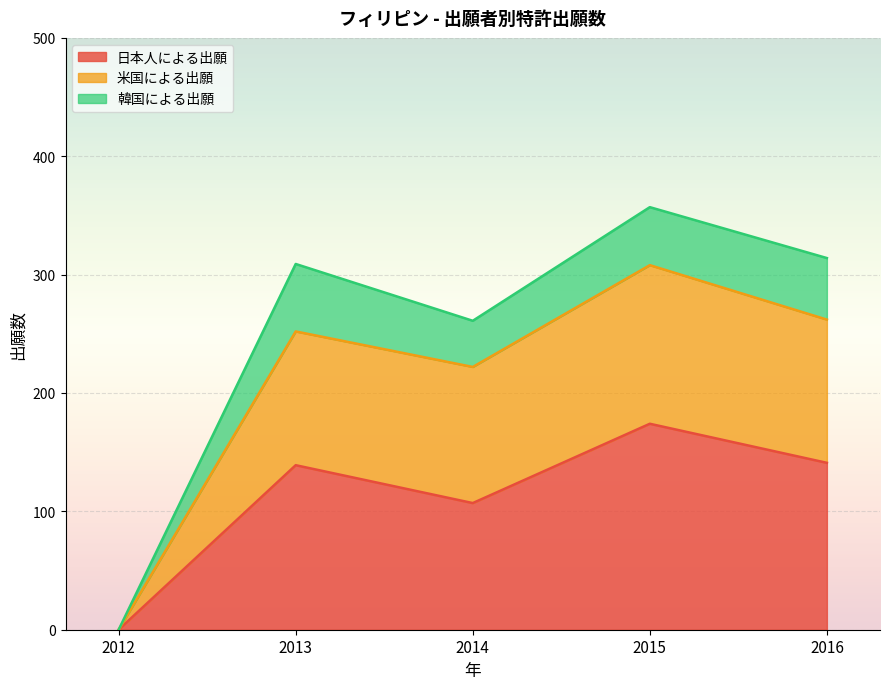

At which label does 日本人による出願 reach its peak?

2015